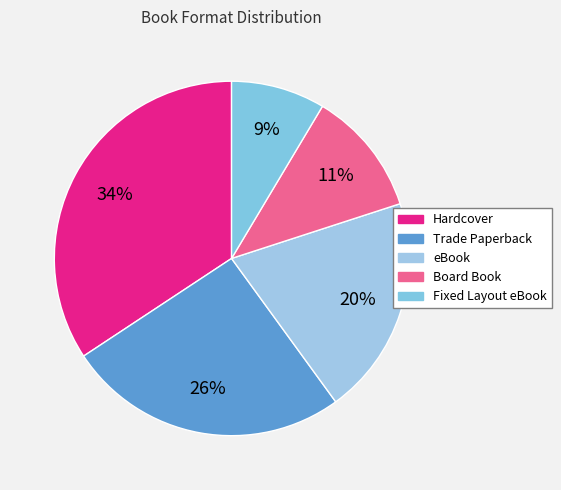

Is Board Book the majority of the pie?

No